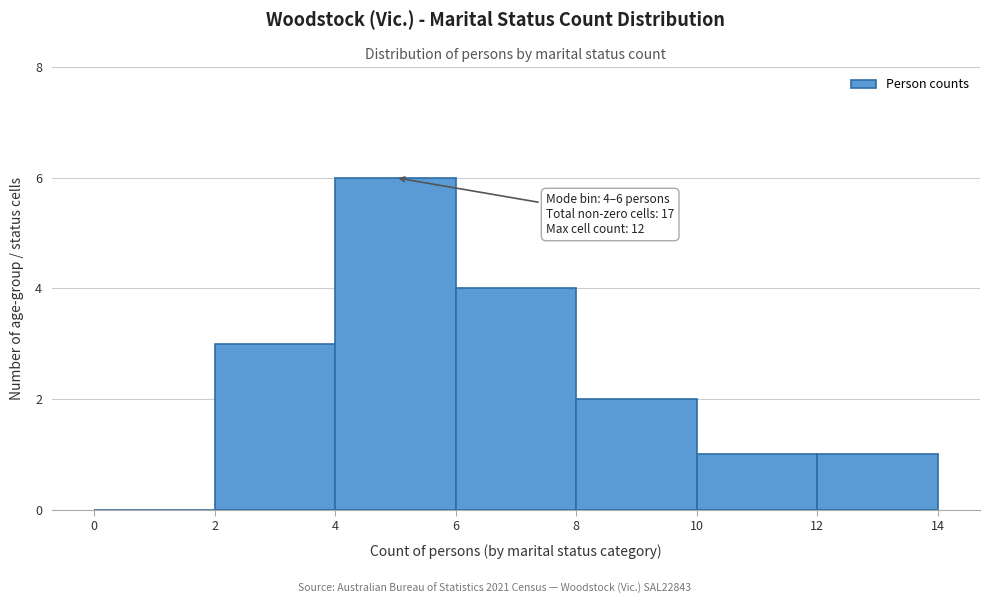

Which range on the x-axis has the tallest bar?

4 to 6